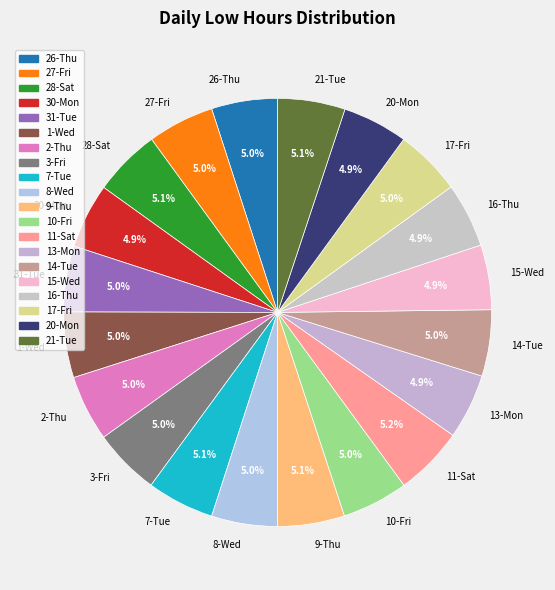

Is there any slice that represents more than half of the pie?

No